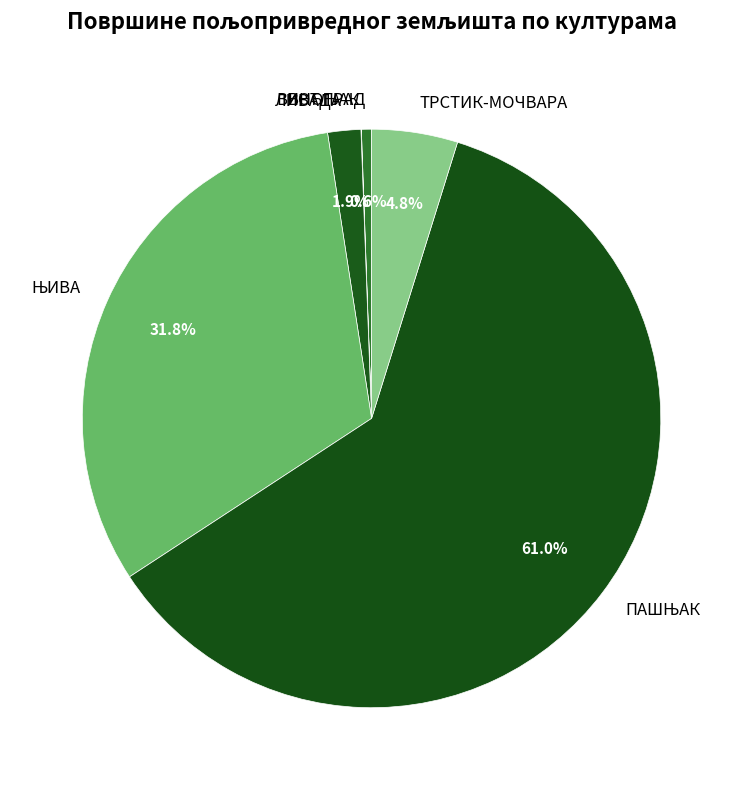

Is there a majority slice in this chart?

Yes